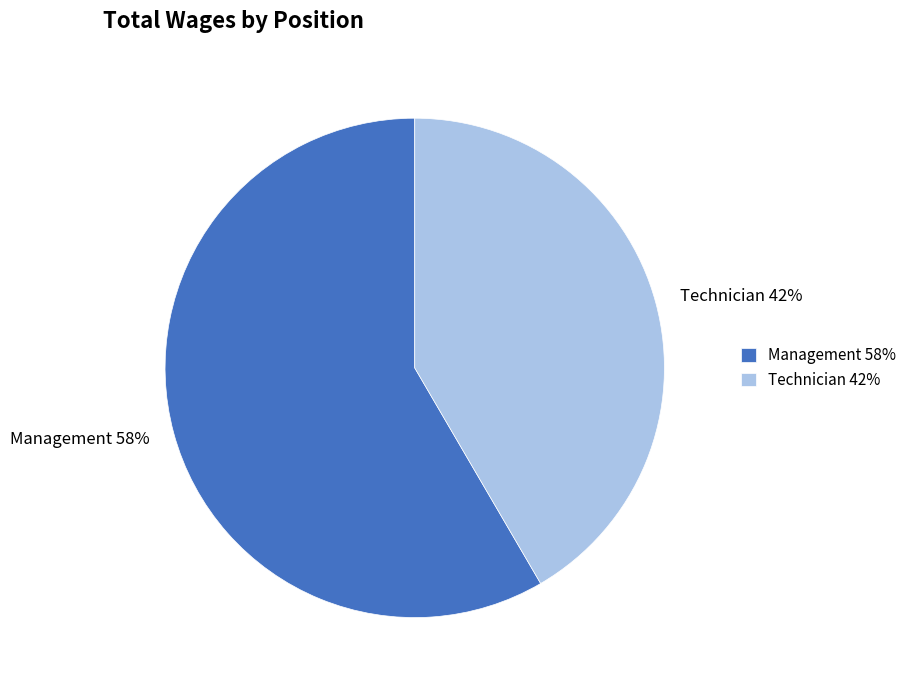

How many segments does this pie chart have?

2